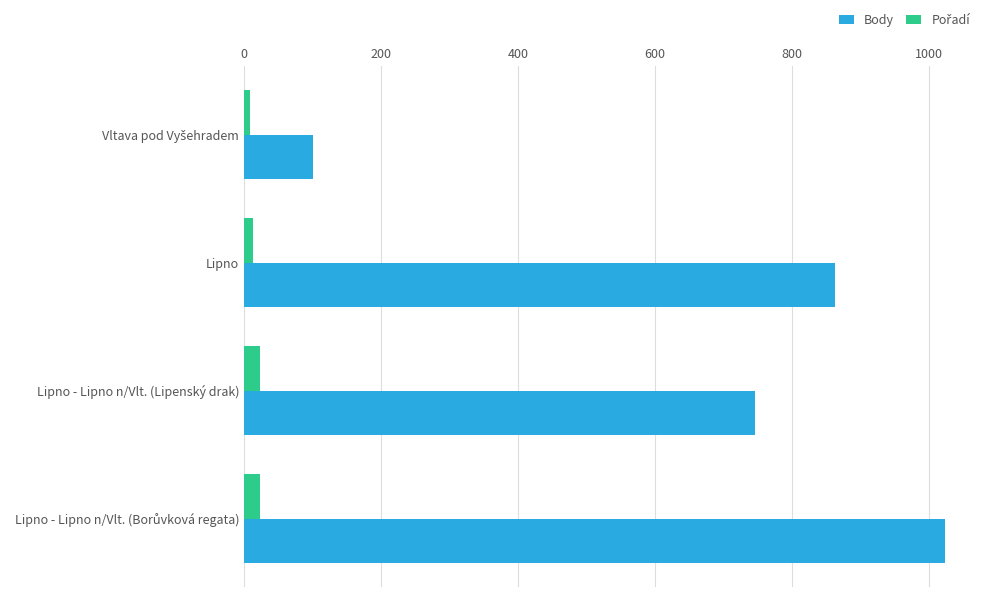

Where is Body nearest to the value 562?

Lipno - Lipno n/Vlt. (Lipenský drak)